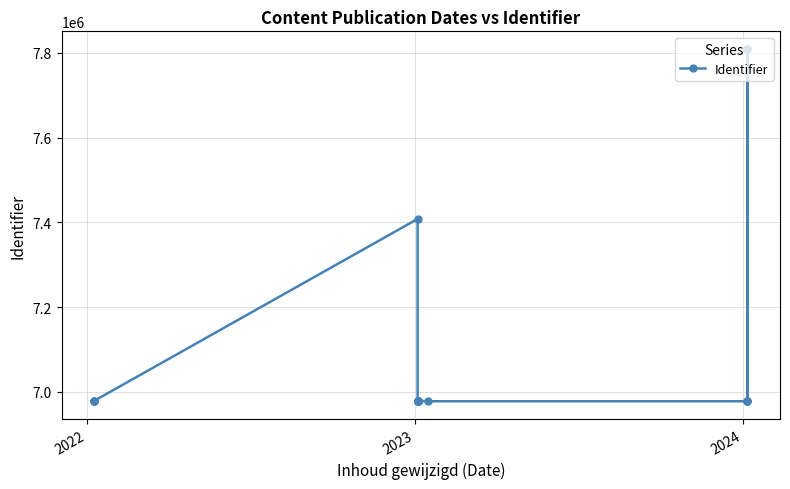

What is the greatest value displayed?

7808936